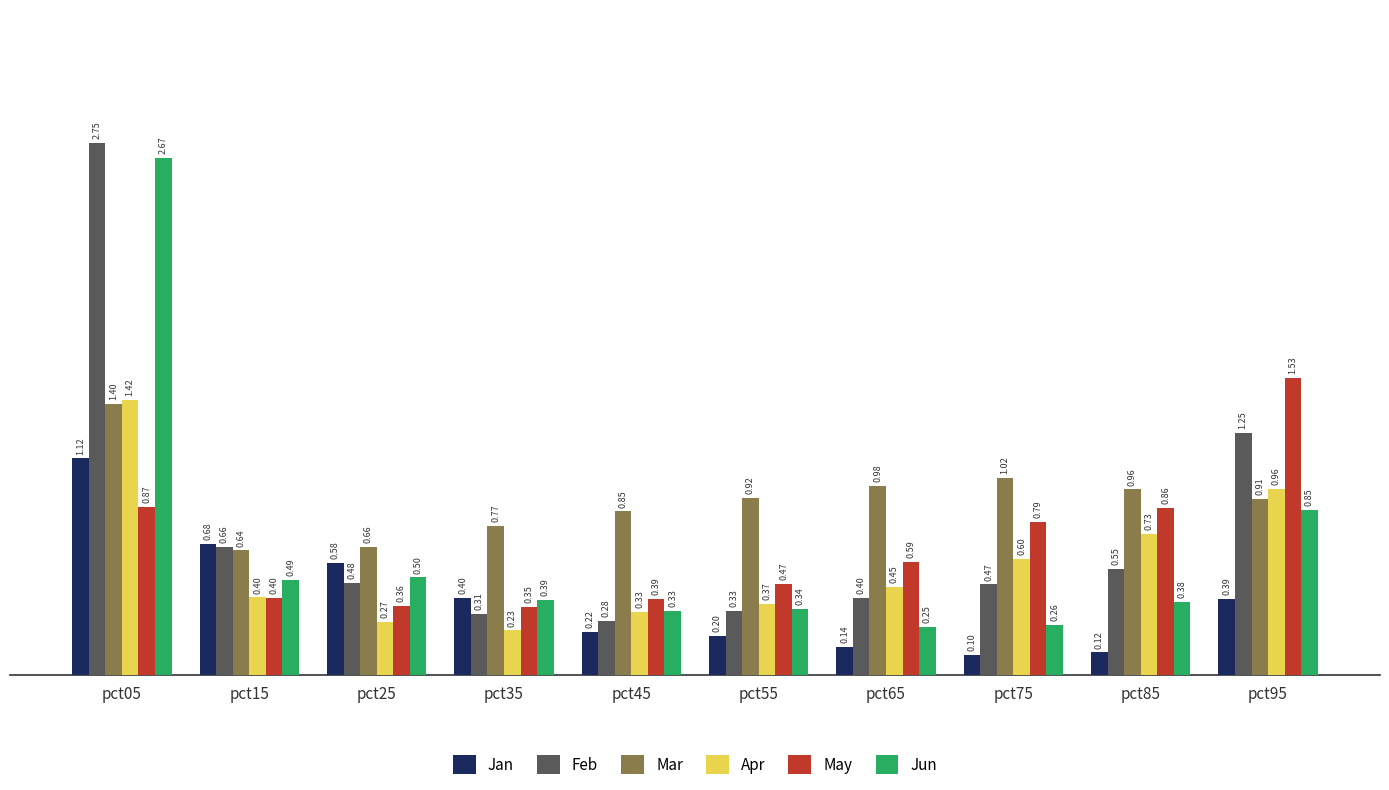

How many categories are shown in the chart?

10